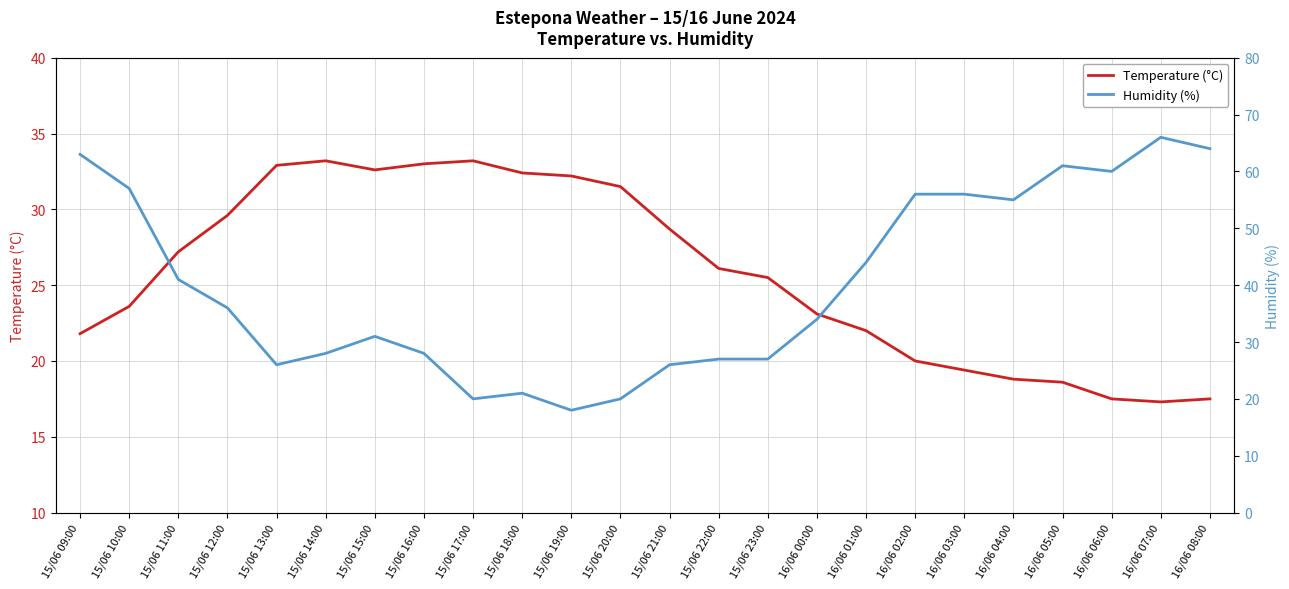

At how many categories does at least one series exceed 62?

3